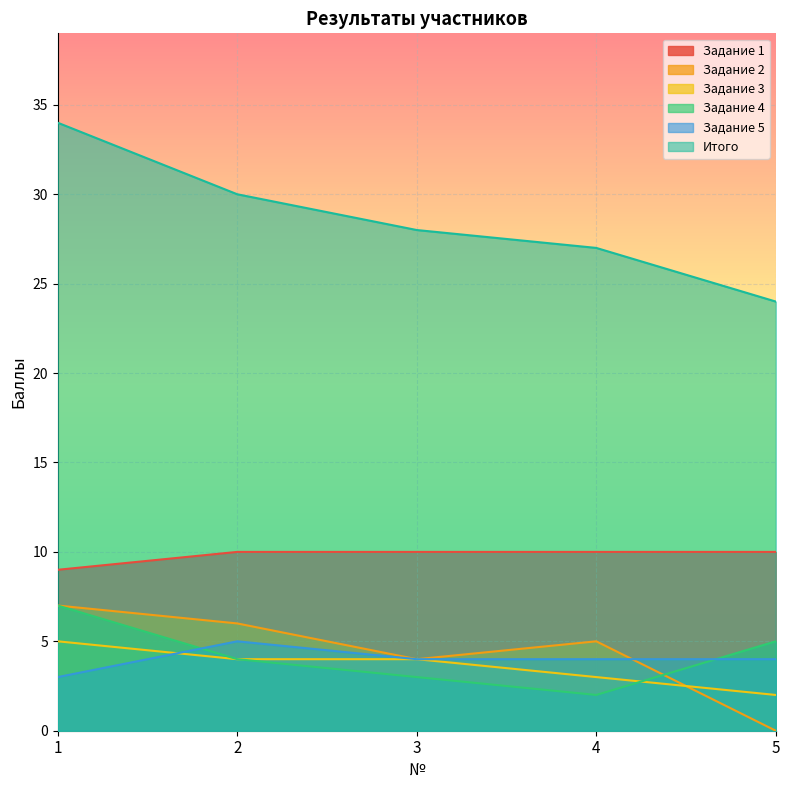

What are all the series names shown in the legend?

Задание 1, Задание 2, Задание 3, Задание 4, Задание 5, Итого